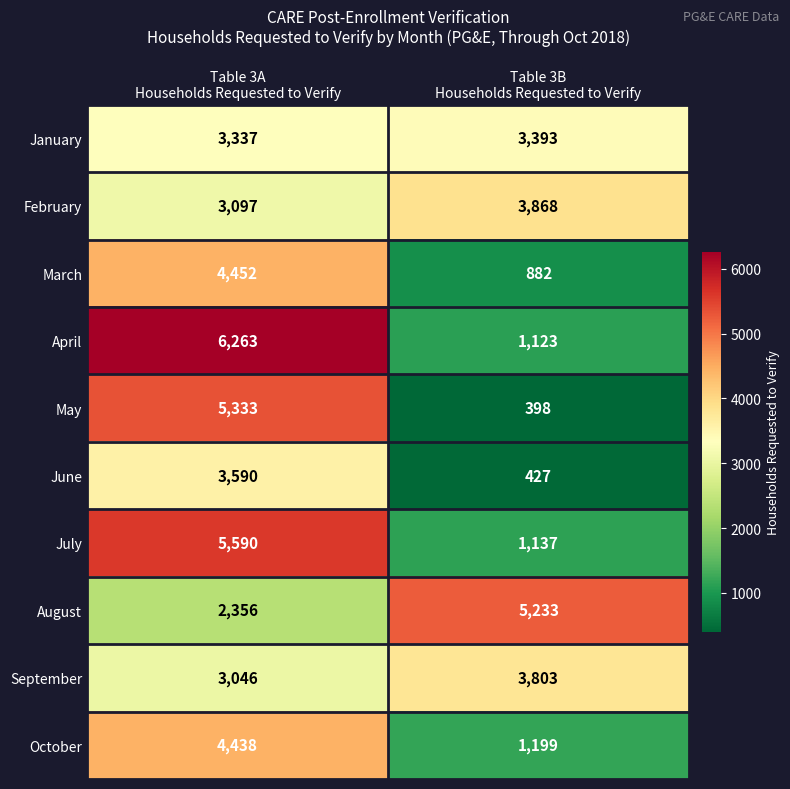

Which series has the widest spread of values?

April